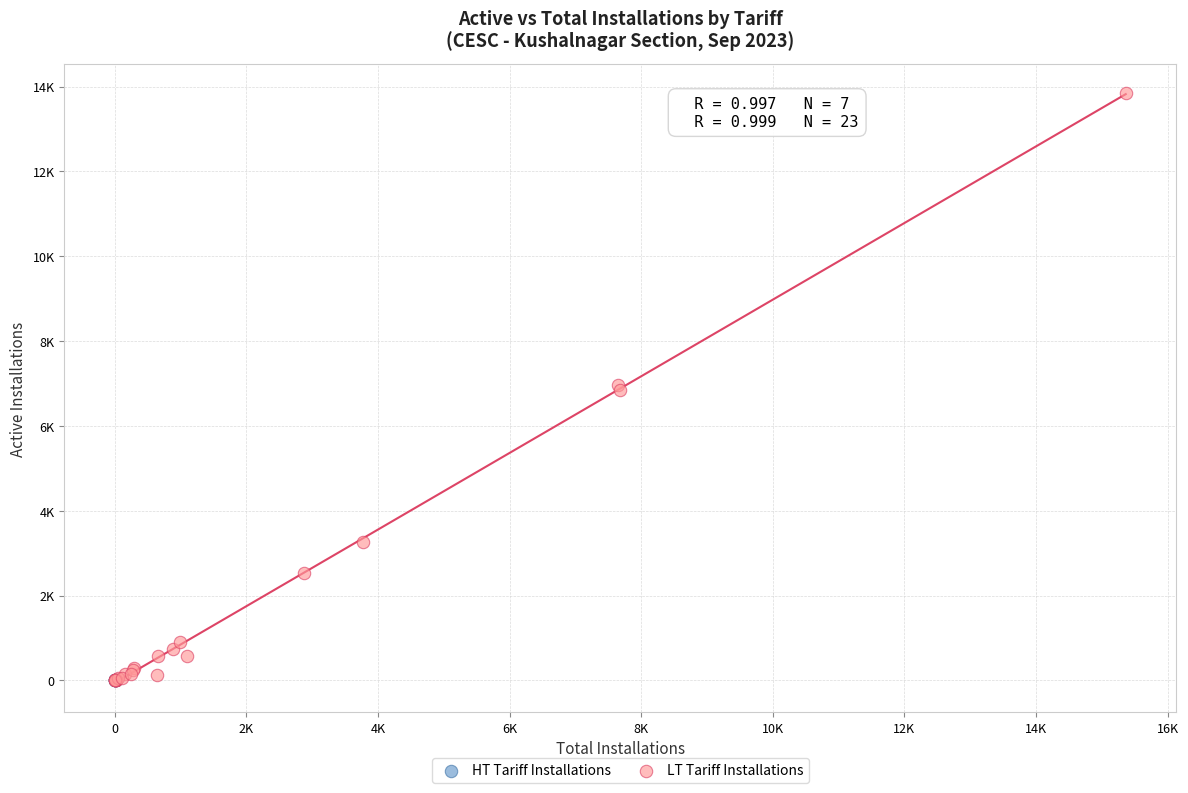

What are all the series names shown in the legend?

HT Tariff Installations, LT Tariff Installations